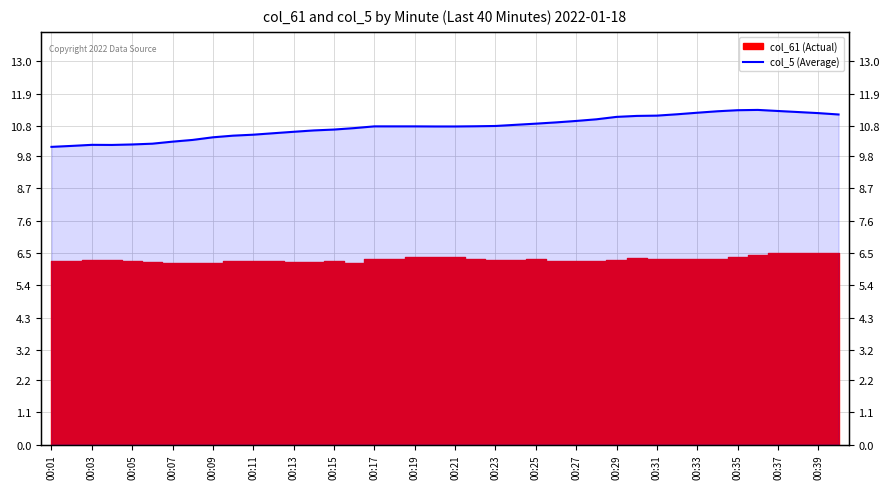

What is the difference between the values at 29 and 00:05?

1.0